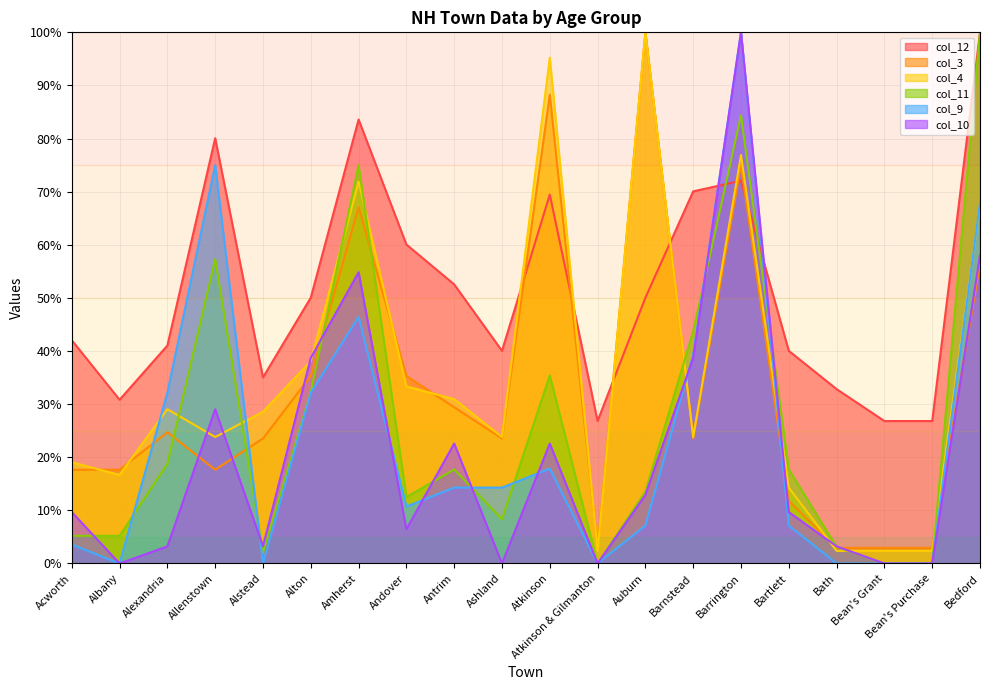

Does the chart display data point markers on the line(s)?

No